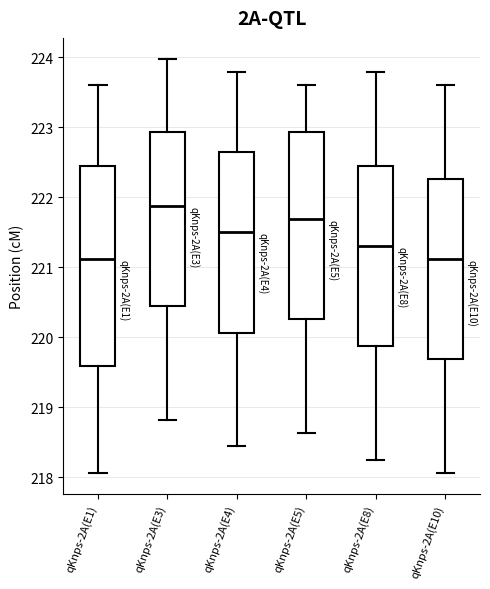

Reading left to right, transcribe this box plot: for each box, give where its median line is, the range the box spans, and where its two whiskers end, as read against the y-axis. The values are not printed on the chart, so give them approximately, as read against the axis.

qKnps-2A(E1): median 221.1, box 219.6 to 222.5, whiskers 218.1 to 223.6
qKnps-2A(E3): median 221.9, box 220.4 to 222.9, whiskers 218.8 to 224.0
qKnps-2A(E4): median 221.5, box 220.1 to 222.6, whiskers 218.4 to 223.8
qKnps-2A(E5): median 221.7, box 220.3 to 222.9, whiskers 218.6 to 223.6
qKnps-2A(E8): median 221.3, box 219.9 to 222.5, whiskers 218.3 to 223.8
qKnps-2A(E10): median 221.1, box 219.7 to 222.3, whiskers 218.1 to 223.6